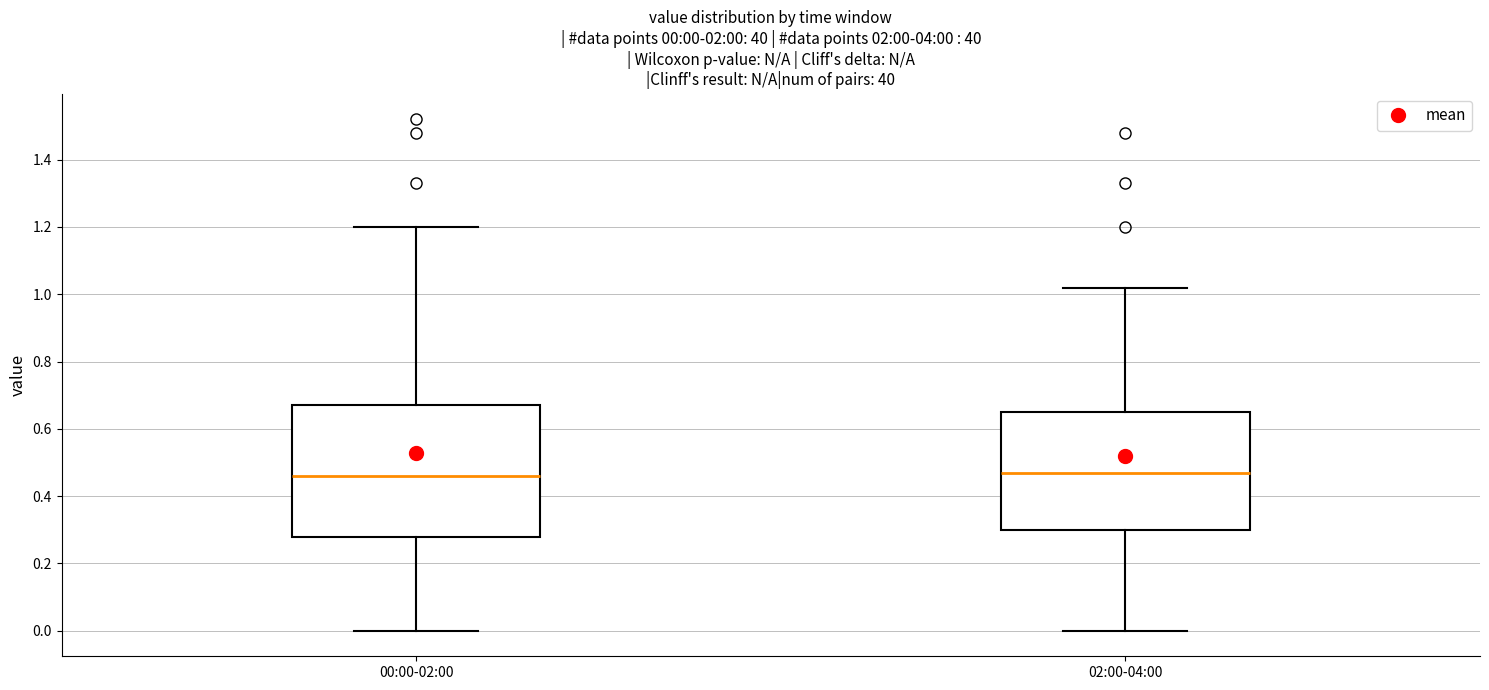

Comparing the boxes themselves (not the whiskers), which one is the tallest?

00:00-02:00